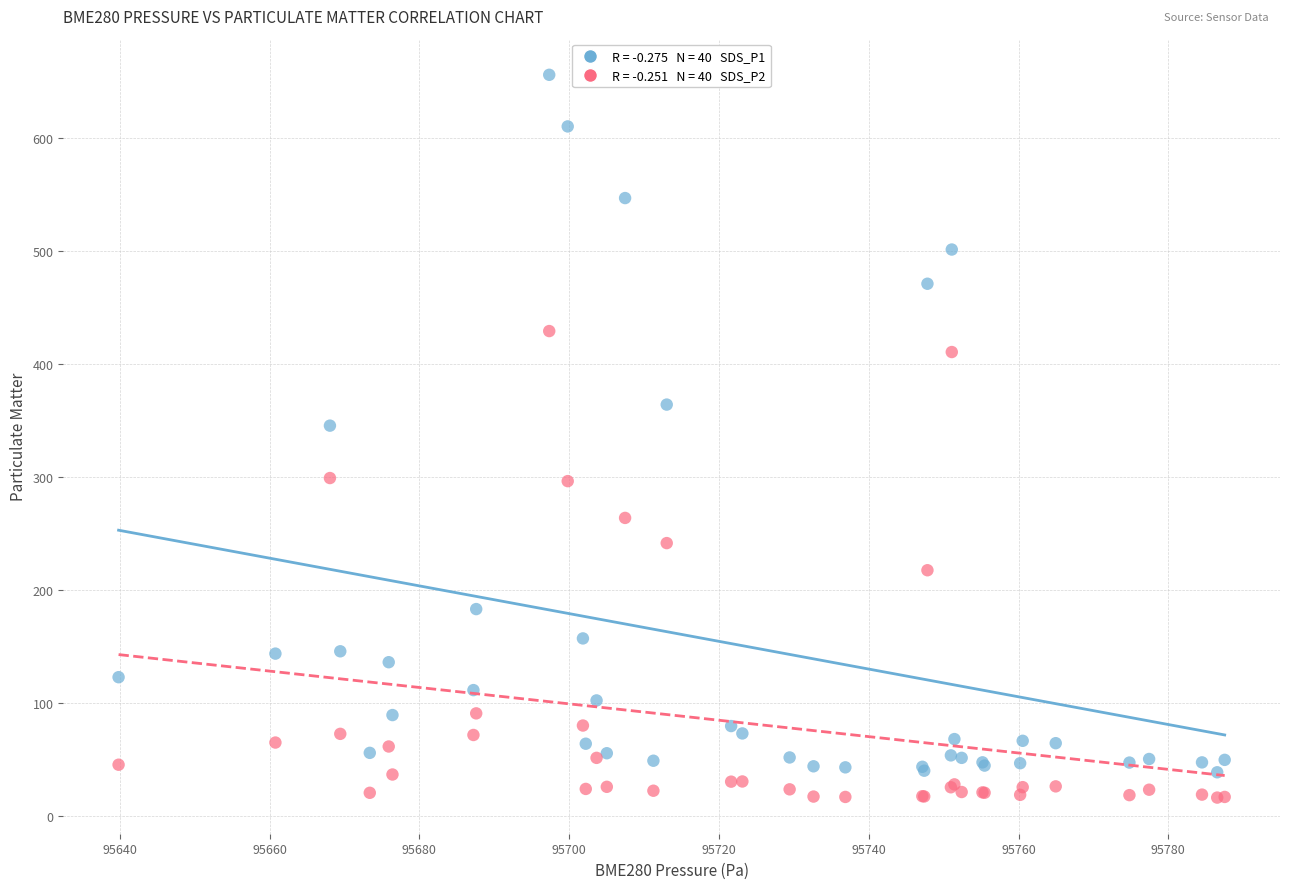

Across all series, what Y value is closest to 336?

345.7